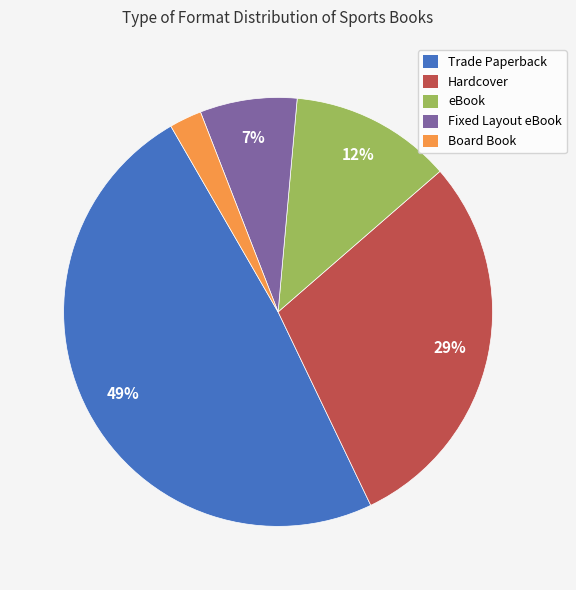

Combined, do Board Book and Fixed Layout eBook account for over 50%?

No